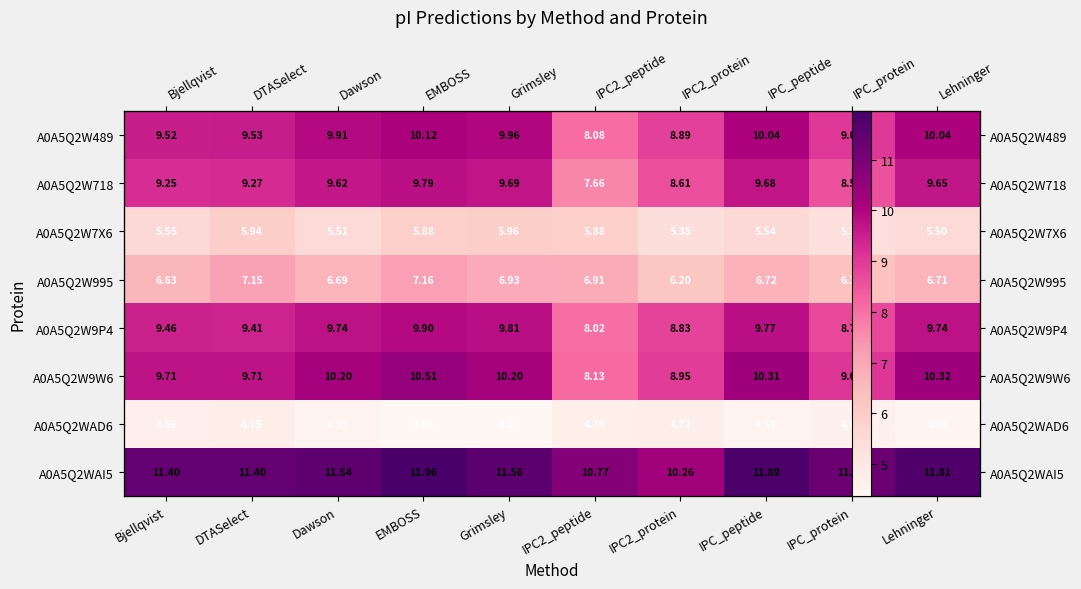

Between Grimsley and DTASelect, which is larger?

Grimsley